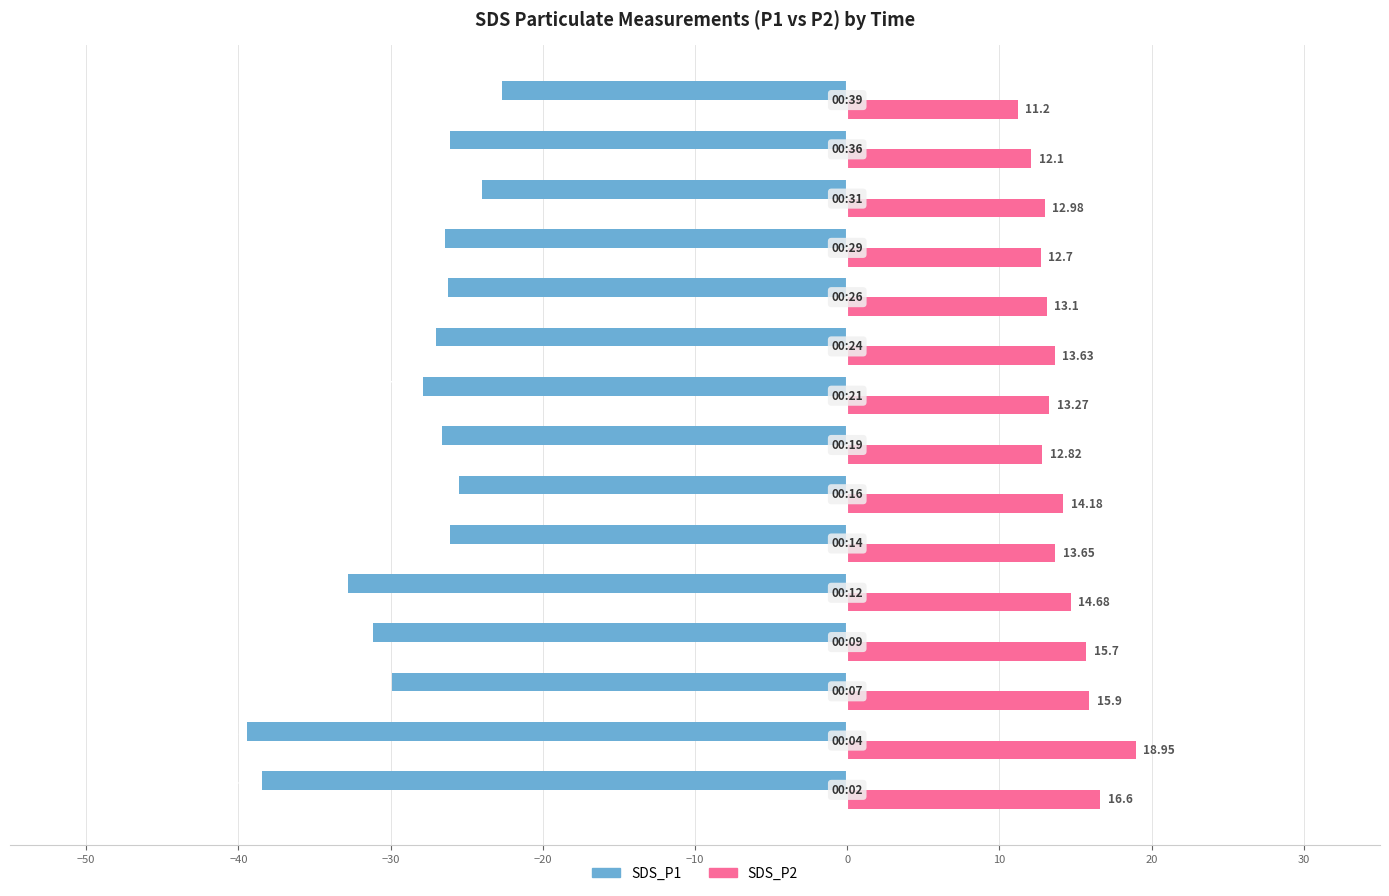

List the series in order of their peak value, lowest first.

SDS_P1, SDS_P2